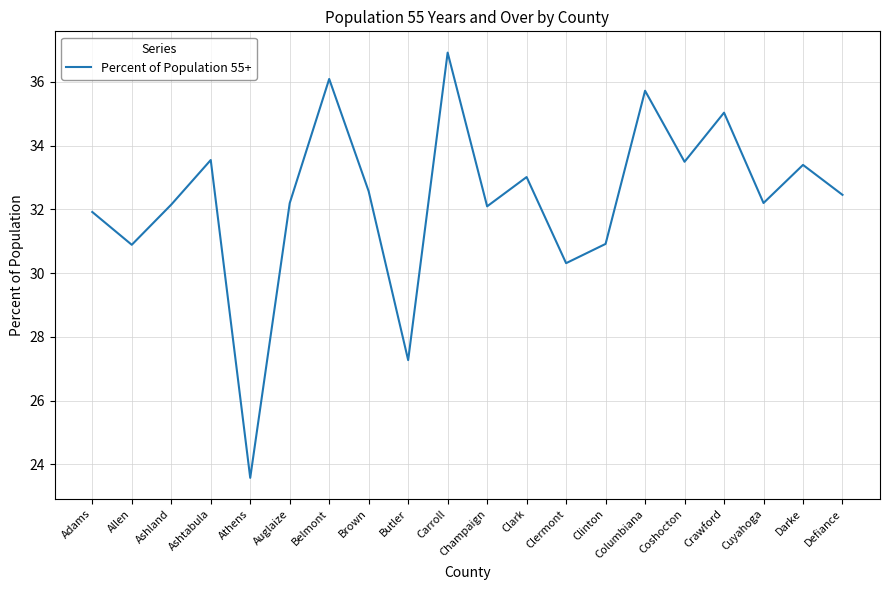

Where is the data nearest to the value 30?

Clermont